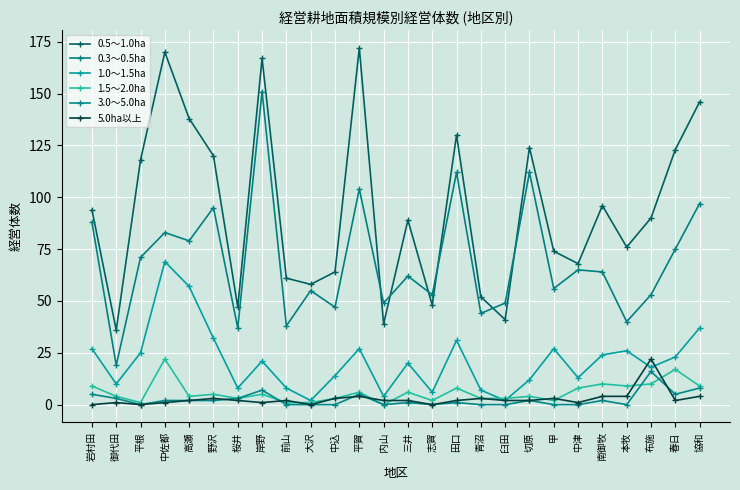

Where do 1.5～2.0ha and 1.0～1.5ha first cross each other?

青沼 and 臼田